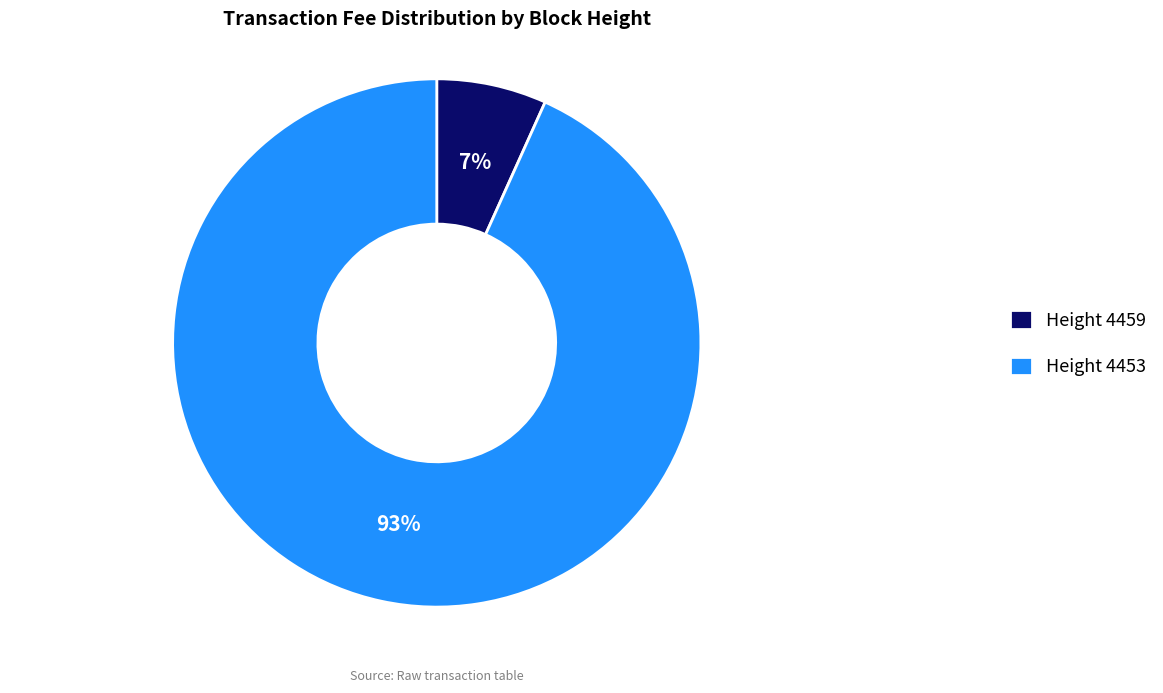

Which slice is the smallest?

Height 4459